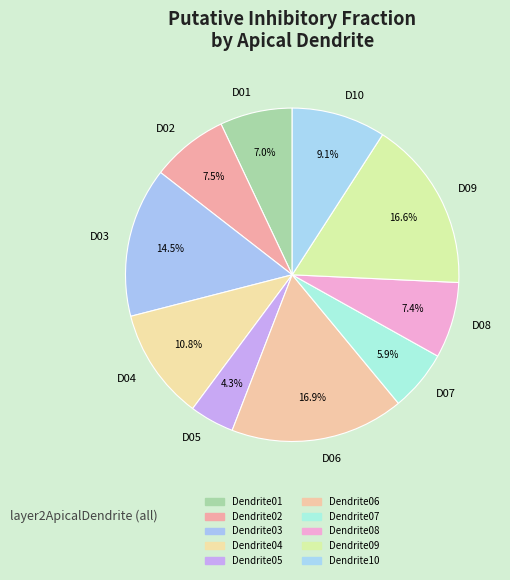

Count the number of slices in the pie.

10